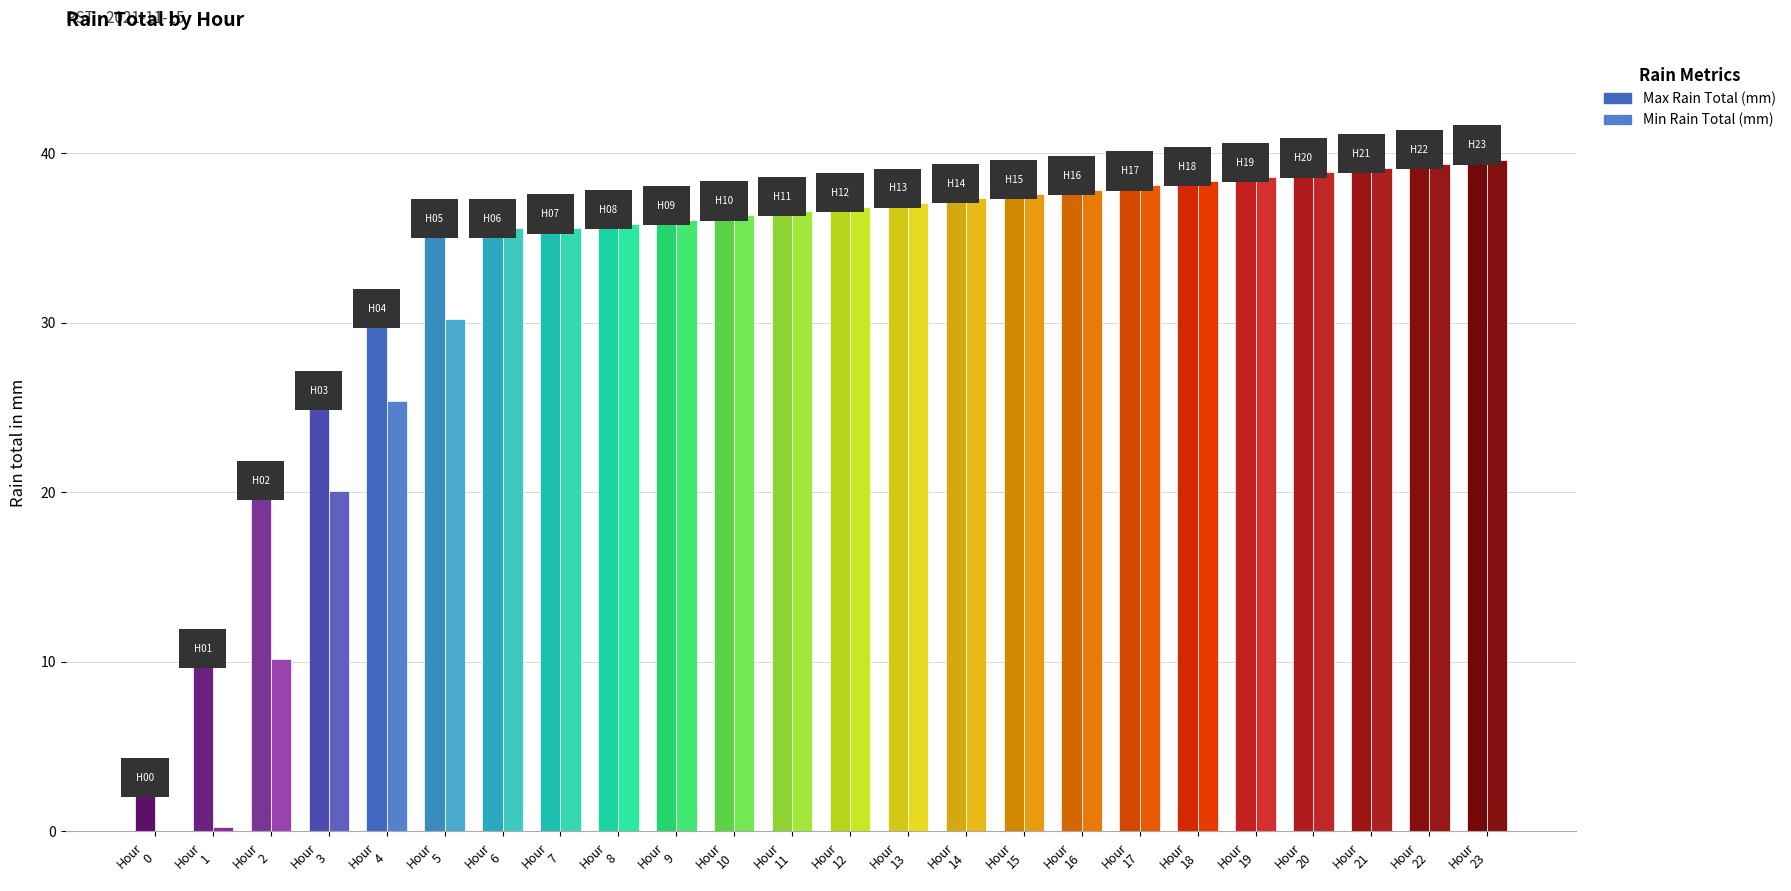

Reading right to left, what are all the values shown in this chart?

Max Rain Total (mm): Hour
23=39.9	Hour
22=39.6	Hour
21=39.4	Hour
20=39.1	Hour
19=38.9	Hour
18=38.6	Hour
17=38.4	Hour
16=38.1	Hour
15=37.9	Hour
14=37.6	Hour
13=37.3	Hour
12=37.1	Hour
11=36.8	Hour
10=36.6	Hour
9=36.3	Hour
8=36.1	Hour
7=35.8	Hour
6=35.6	Hour
5=35.6	Hour
4=30.2	Hour
3=25.4	Hour
2=20.1	Hour
1=10.2	Hour
0=2.5
Min Rain Total (mm): Hour
23=39.6	Hour
22=39.4	Hour
21=39.1	Hour
20=38.9	Hour
19=38.6	Hour
18=38.4	Hour
17=38.1	Hour
16=37.9	Hour
15=37.6	Hour
14=37.3	Hour
13=37.1	Hour
12=36.8	Hour
11=36.6	Hour
10=36.3	Hour
9=36.1	Hour
8=35.8	Hour
7=35.6	Hour
6=35.6	Hour
5=30.2	Hour
4=25.4	Hour
3=20.1	Hour
2=10.2	Hour
1=0.2	Hour
0=0.0